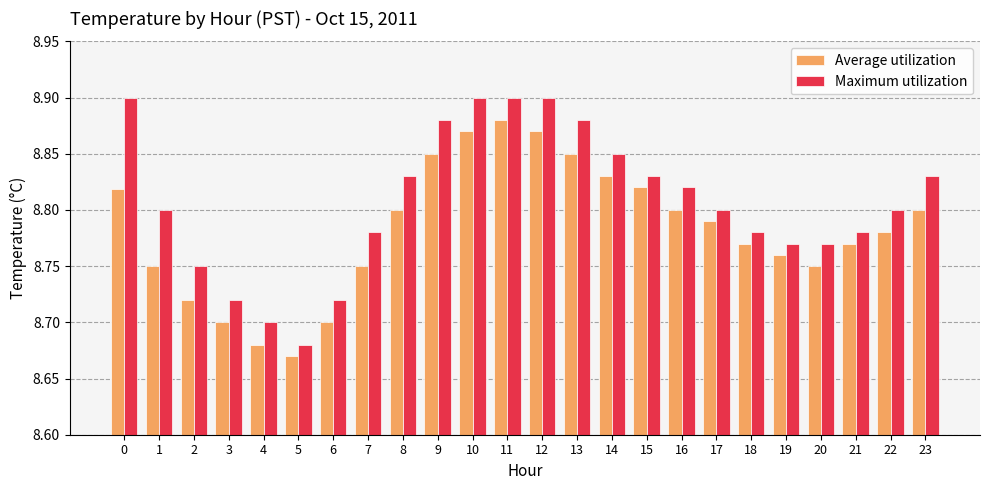

At how many categories does at least one series exceed 8?

24